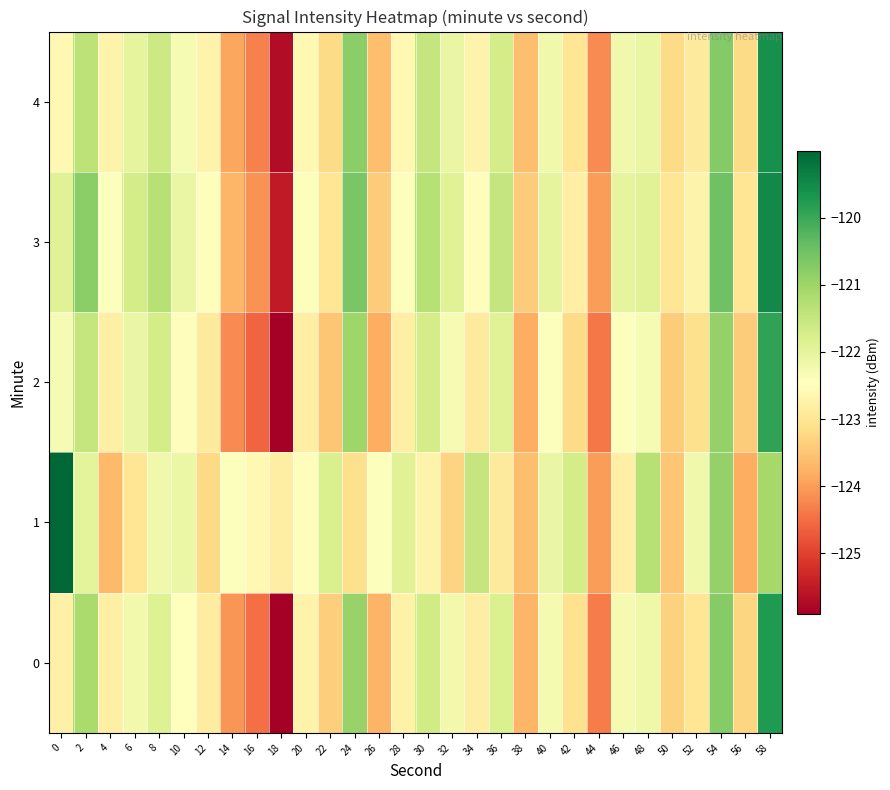

At which category is the sum across all series the highest?

58